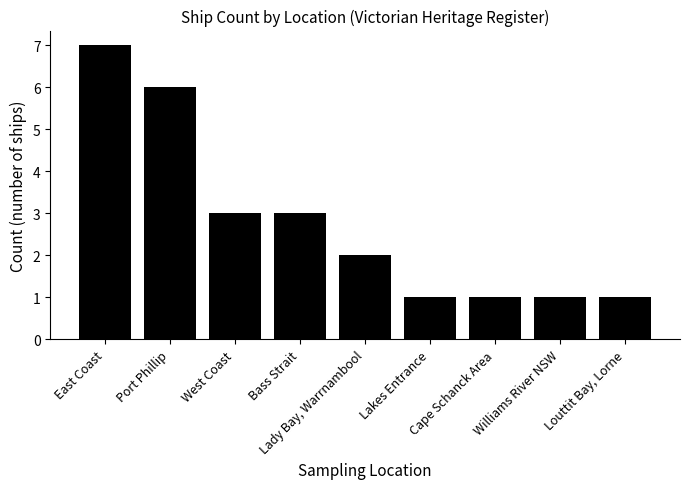

How many values are between 1 and 3?

7